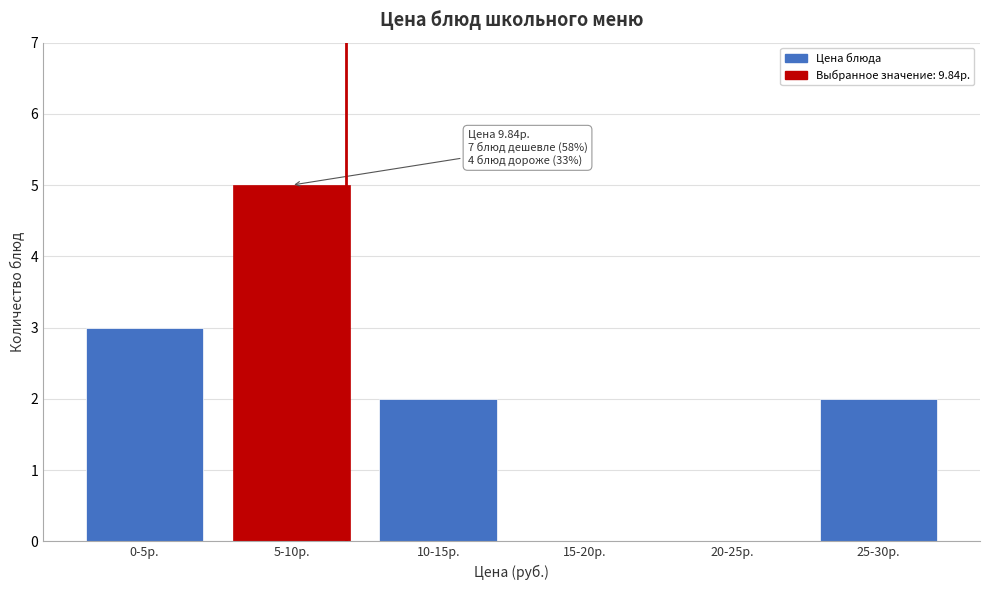

Reading left to right, what are all the values shown in this chart?

0-5р.=3	5-10р.=5	10-15р.=2	15-20р.=0	20-25р.=0	25-30р.=2